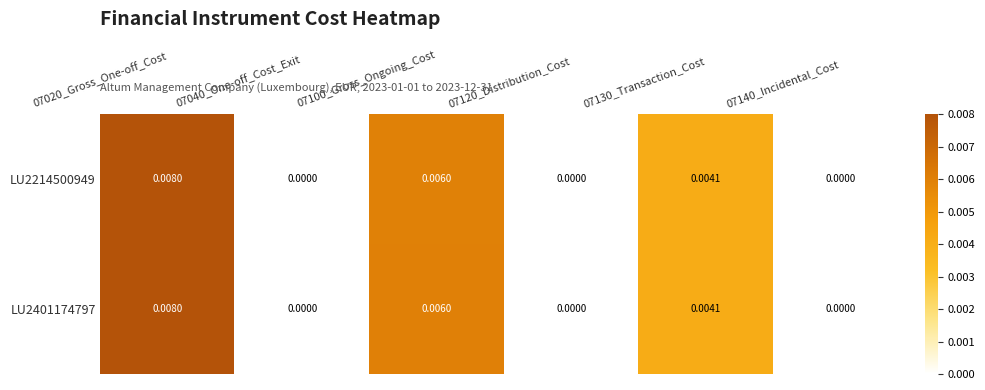

How many values in LU2401174797 are above zero?

3